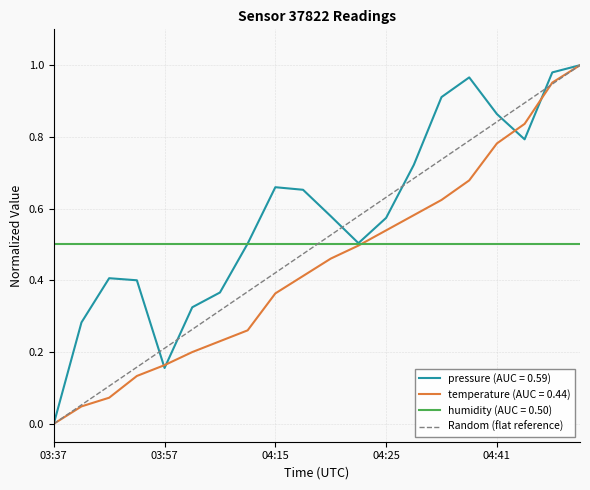

Which series has the largest total across all categories?

pressure (AUC = 0.59)